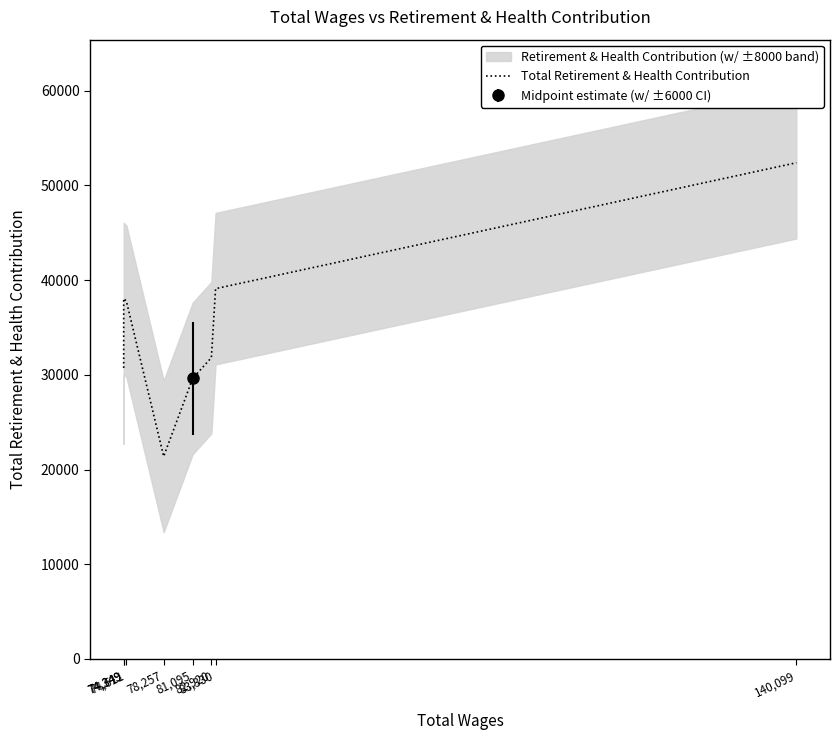

Between 140,099 and 78,257, which is larger?

140,099